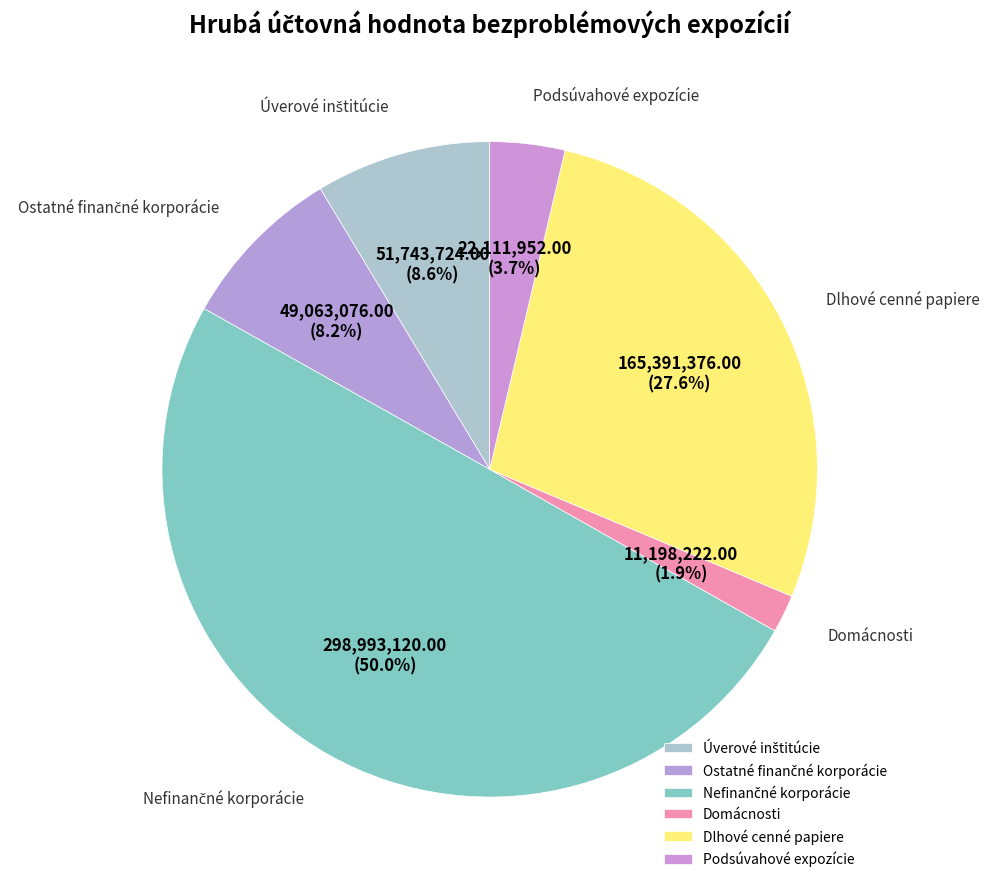

How many slices are in this pie chart?

6